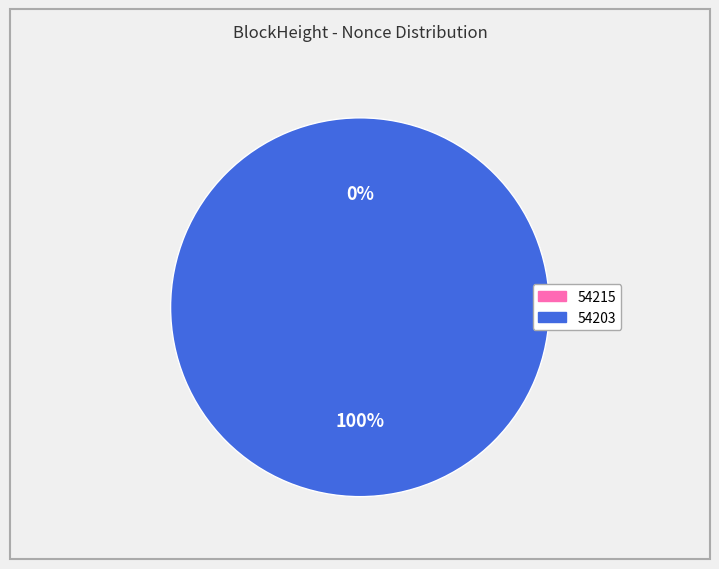

Is the sum of 54203 and 54215 greater than half?

Yes